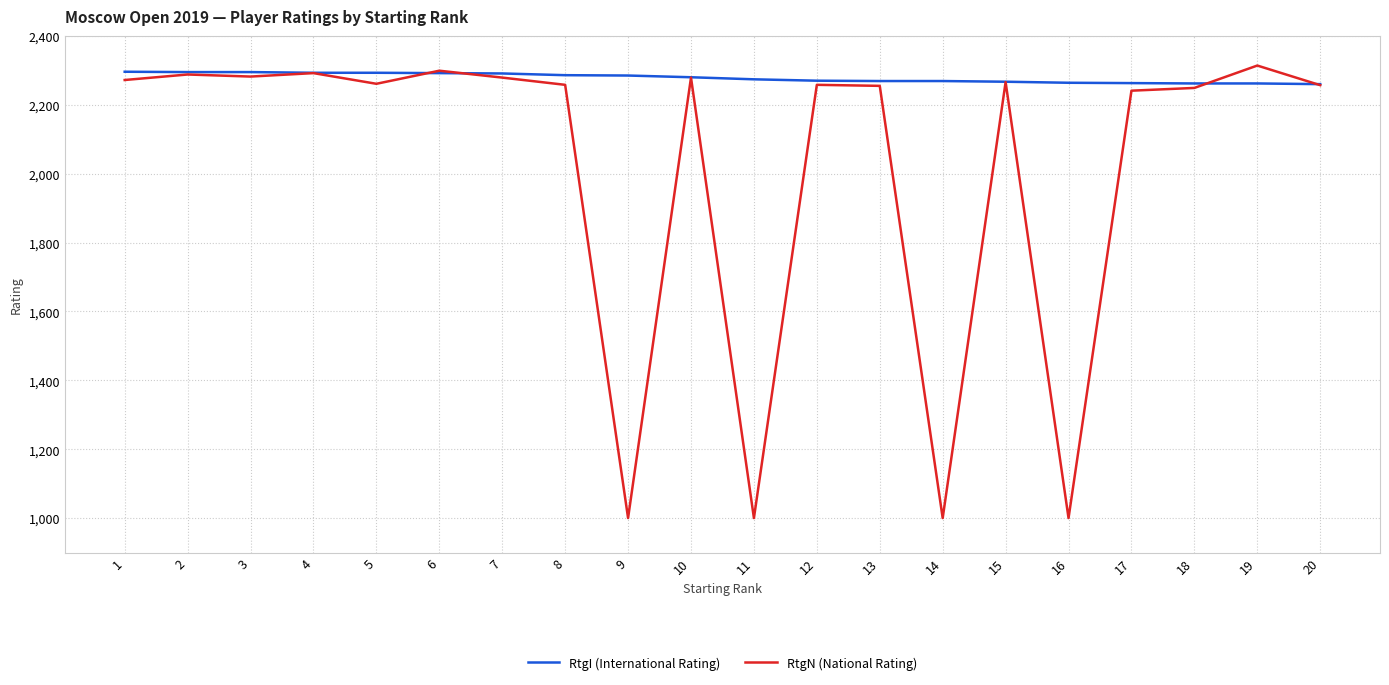

What is the maximum value for RtgI (International Rating)?

2296